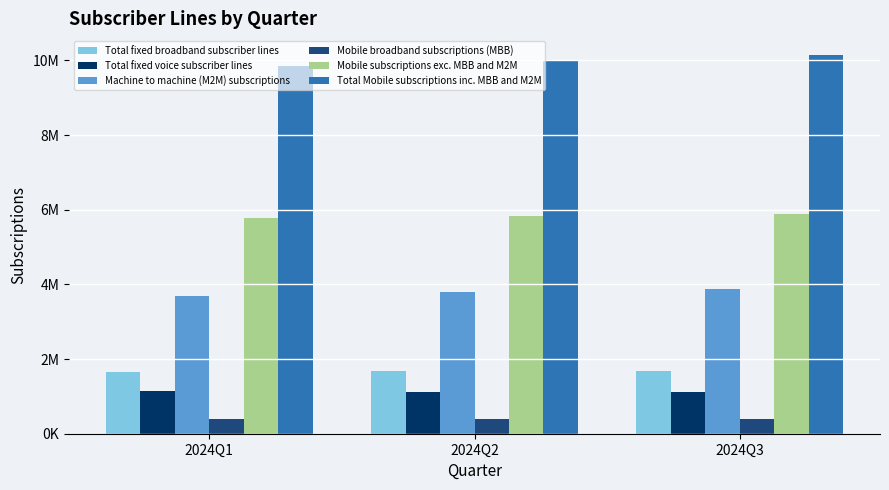

At how many categories does at least one series exceed 9071654?

3